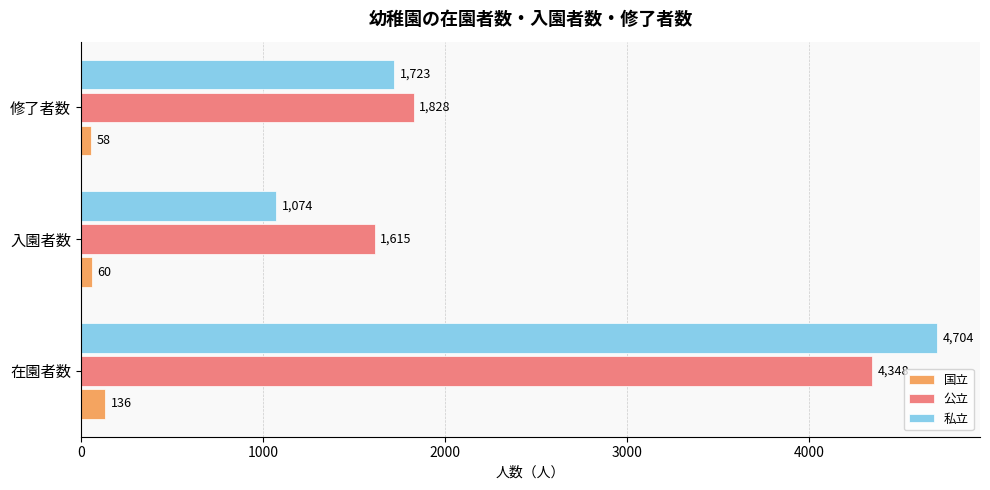

Is it true that 公立 equals 7779 at 在園者数?

False